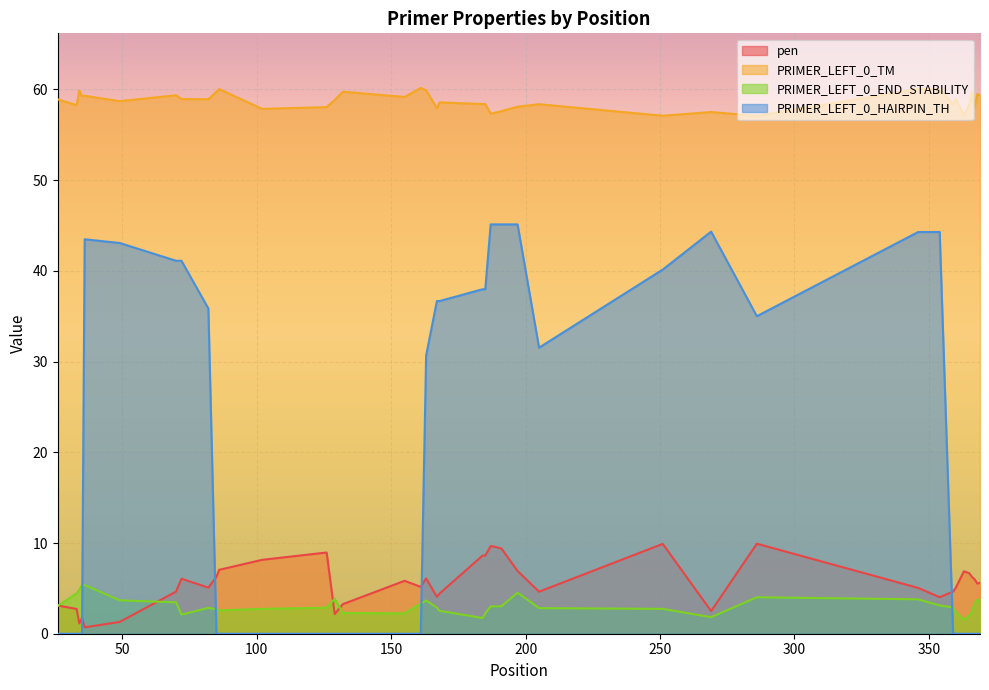

Which series has the largest range (max minus min)?

PRIMER_LEFT_0_HAIRPIN_TH